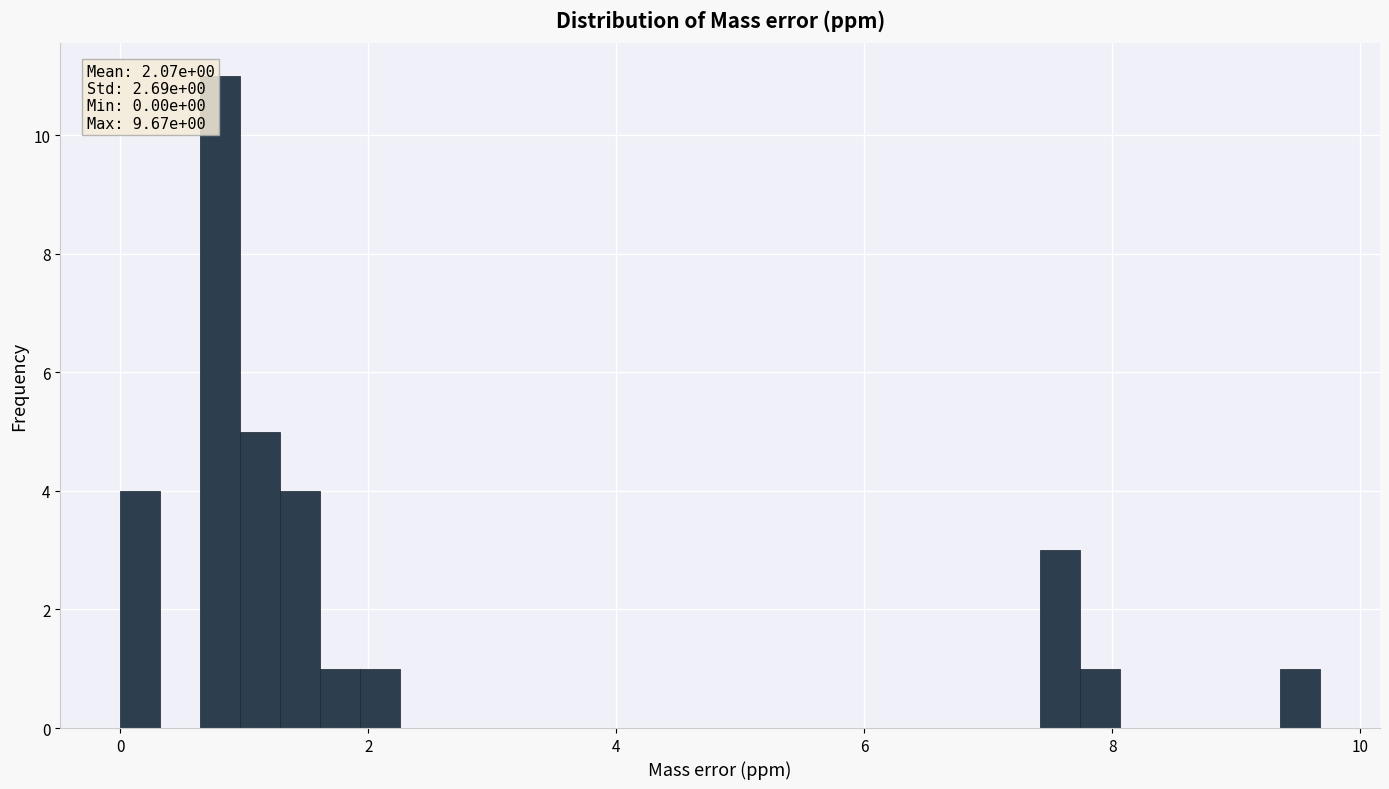

Read against the x-axis, roughly where is the centre of the tallest bar?

0.8